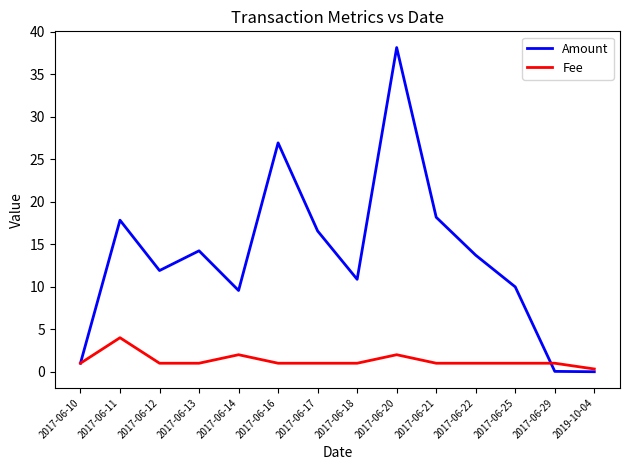

Where is Amount nearest to the value 19?

2017-06-21